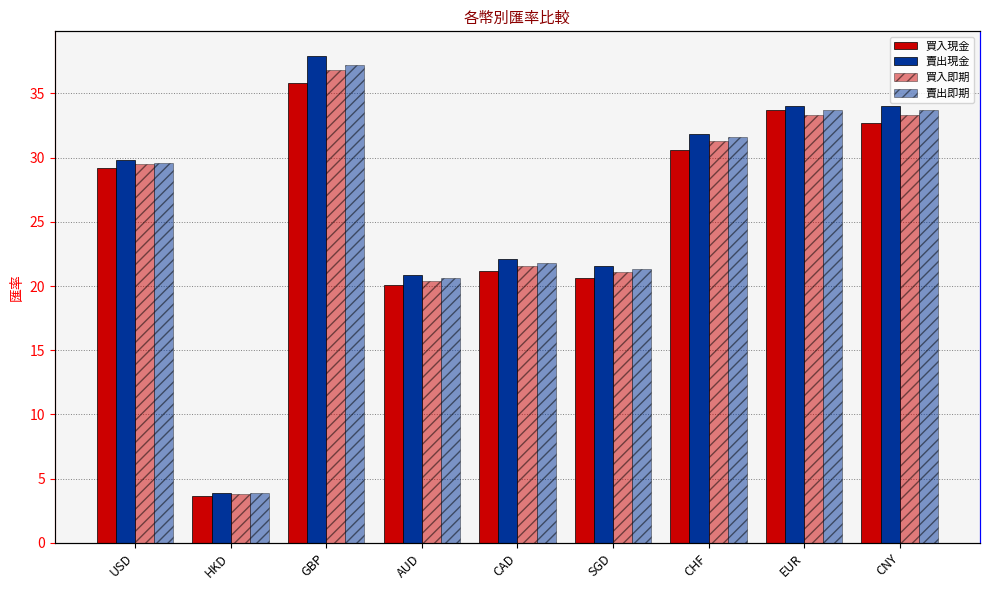

Between USD and GBP, which series saw the biggest shift?

賣出現金